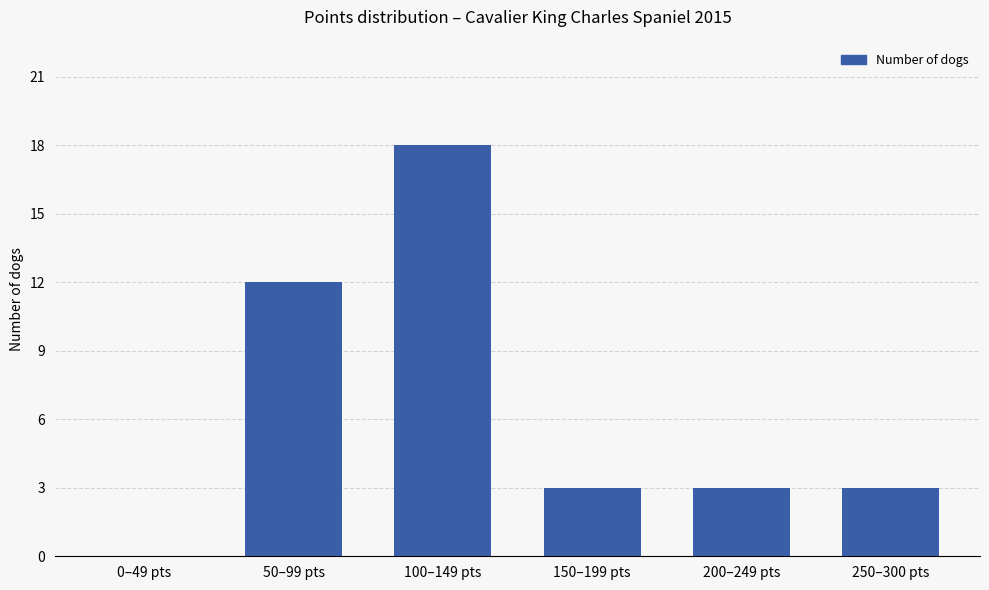

Which category has the highest value across all series?

100–149 pts